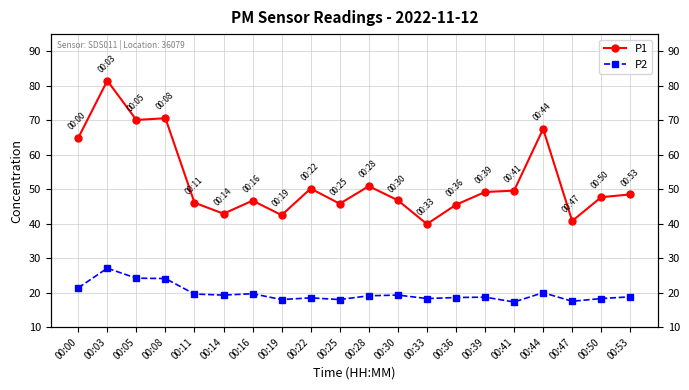

What is the average value of the P2 series?

19.8